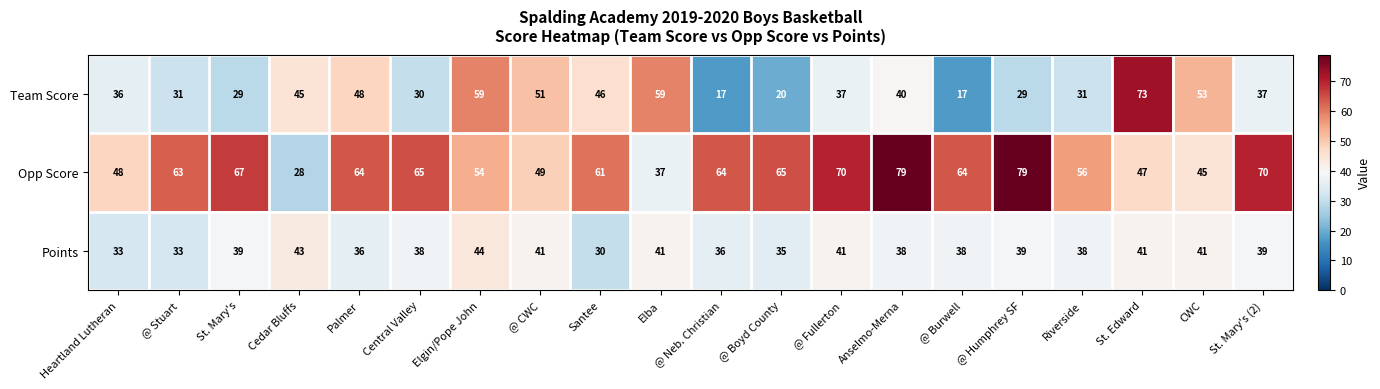

What is the difference between the Team Score values at @ Burwell and St. Mary's (2)?

20